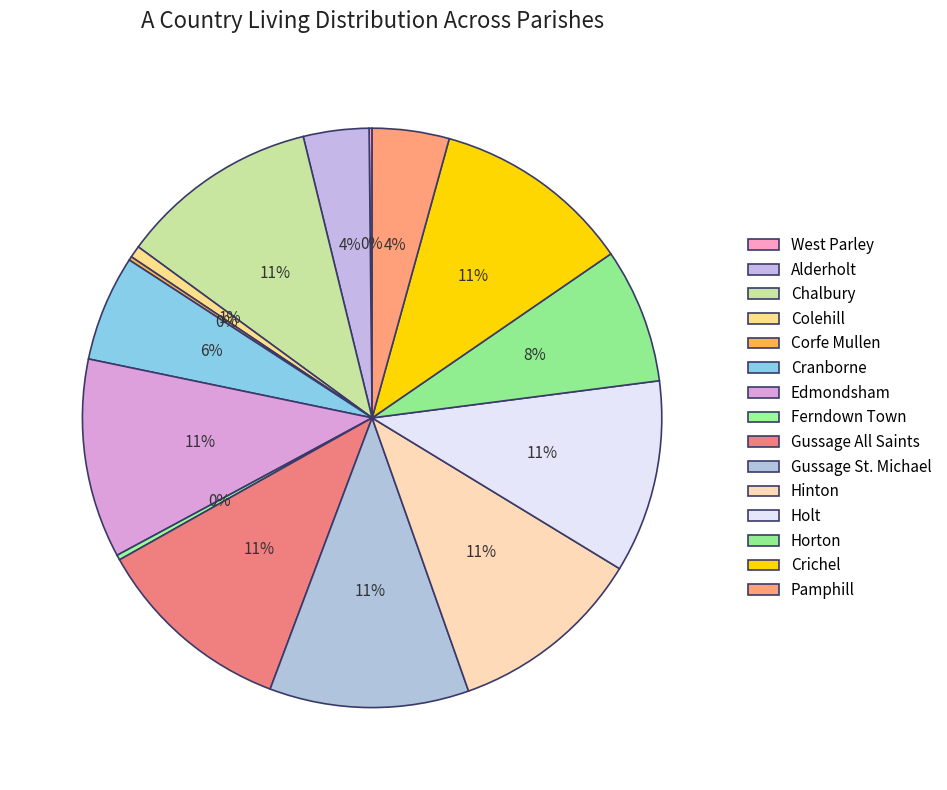

Which has a higher value, Cranborne or Gussage St. Michael?

Gussage St. Michael